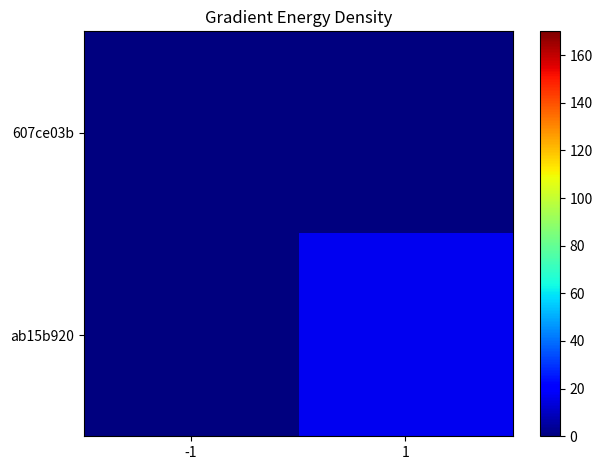

Which has a higher value, 1 or -1?

1